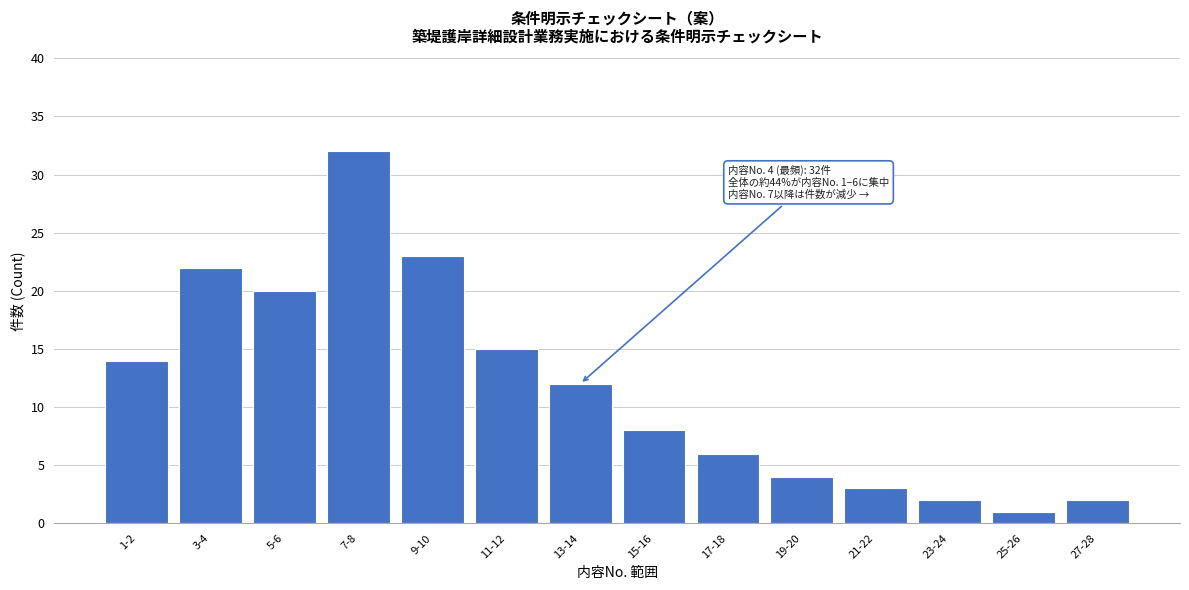

Reading left to right, extract all data points from this chart.

1-2=14	3-4=22	5-6=20	7-8=32	9-10=23	11-12=15	13-14=12	15-16=8	17-18=6	19-20=4	21-22=3	23-24=2	25-26=1	27-28=2